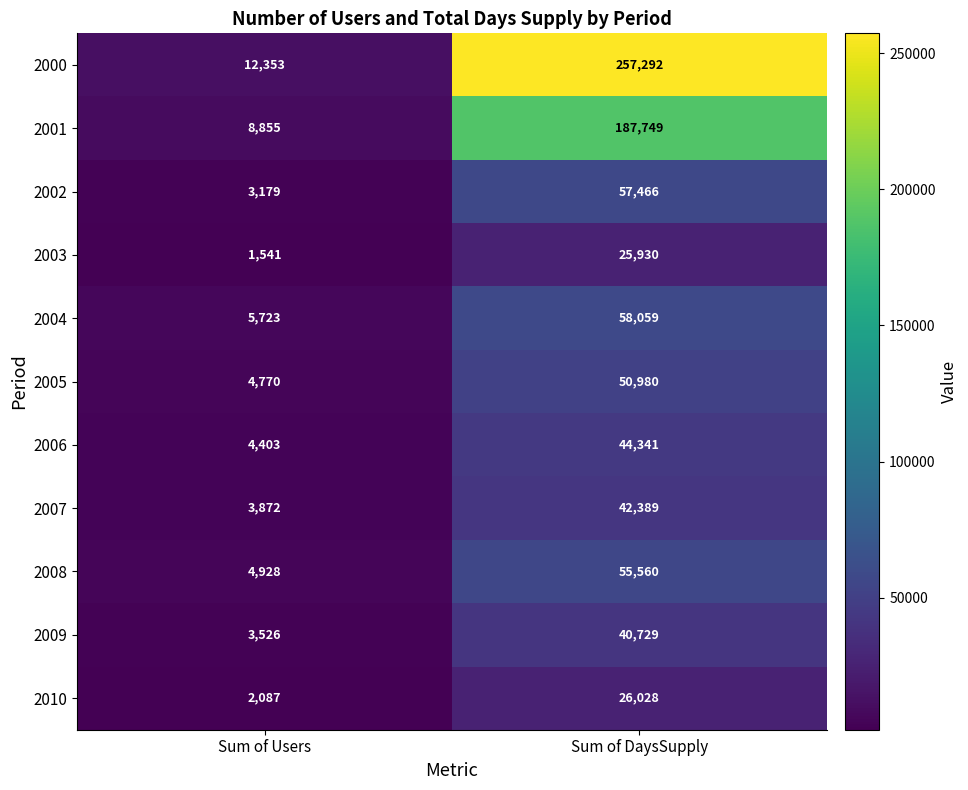

Reading left to right, list all the values displayed in this chart.

2000: 12353	257292
2001: 8855	187749
2002: 3179	57466
2003: 1541	25930
2004: 5723	58059
2005: 4770	50980
2006: 4403	44341
2007: 3872	42389
2008: 4928	55560
2009: 3526	40729
2010: 2087	26028